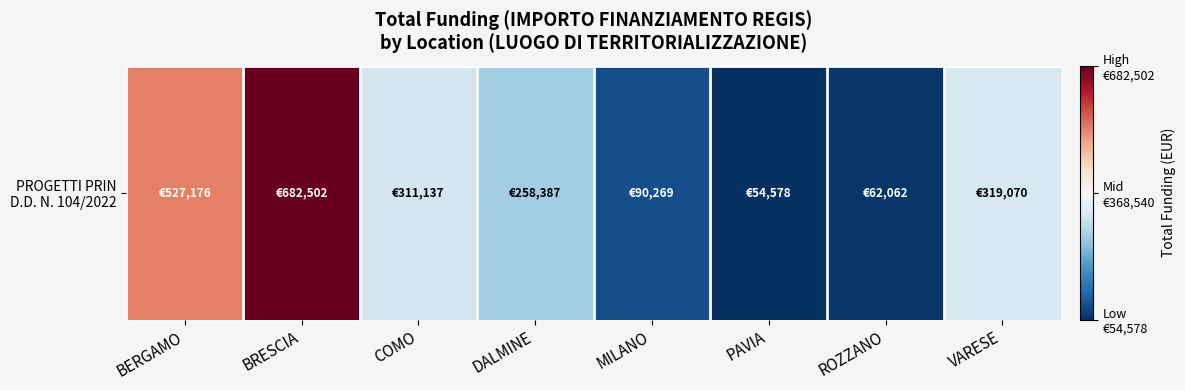

Where is the data nearest to the value 368540?

VARESE